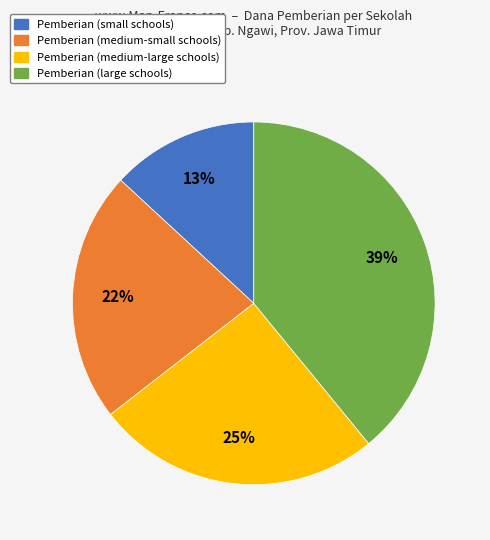

Does any single category account for the majority?

No